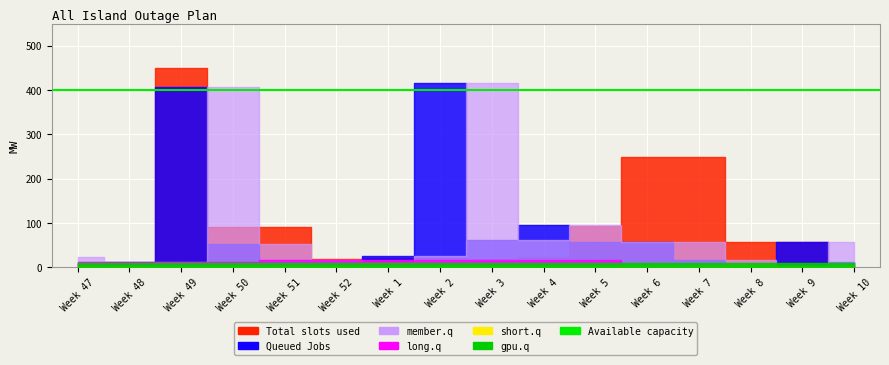

True or false: Total slots used and gpu.q intersect in this chart.

False